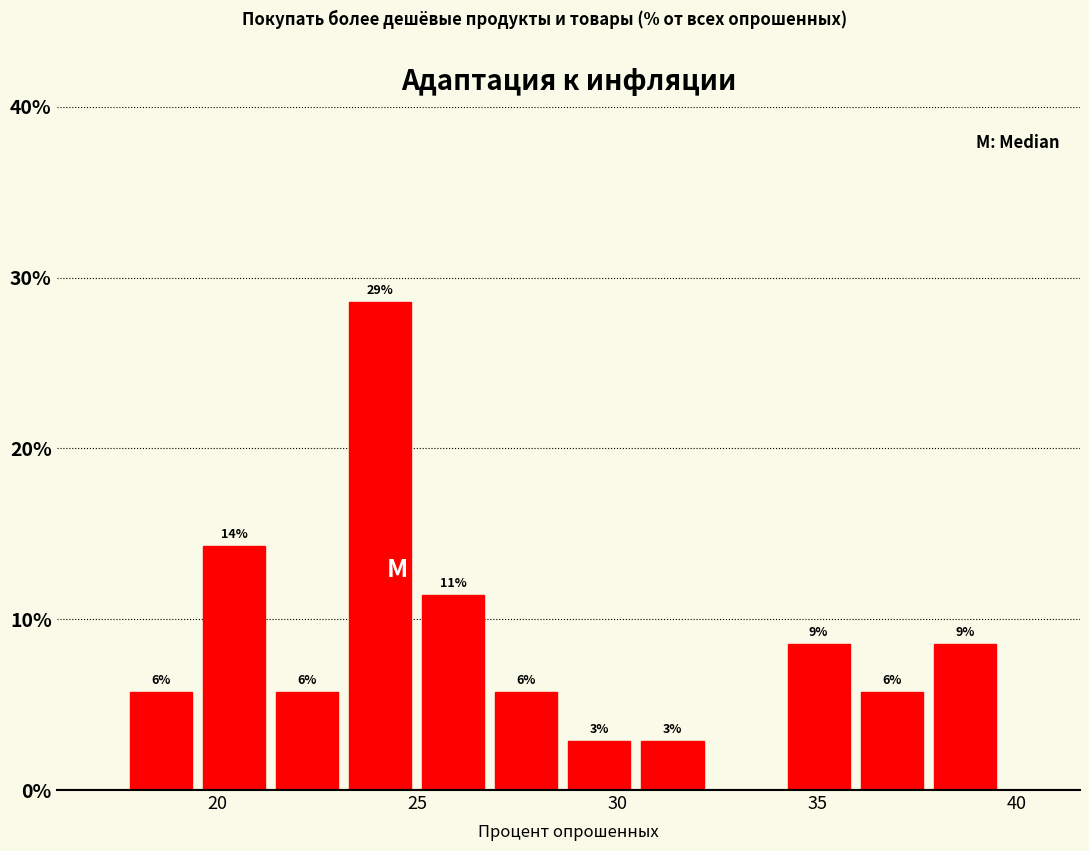

Read against the x-axis, roughly where is the centre of the tallest bar?

24.0